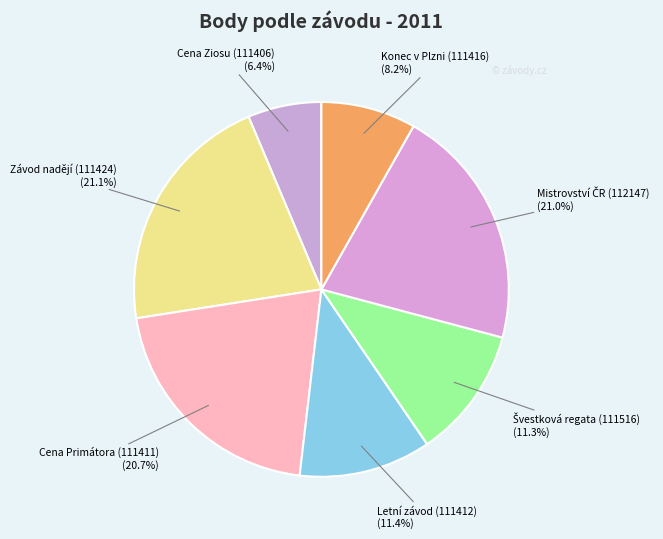

How many segments does this pie chart have?

7